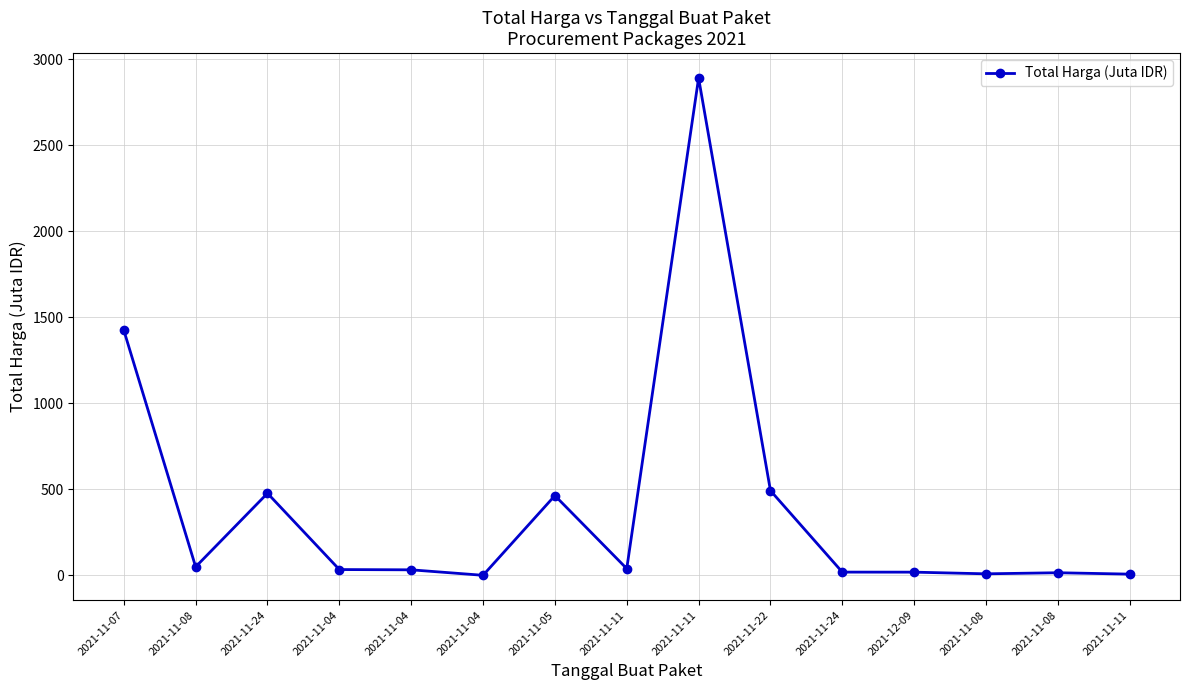

What is the maximum value shown in the chart?

2892.1